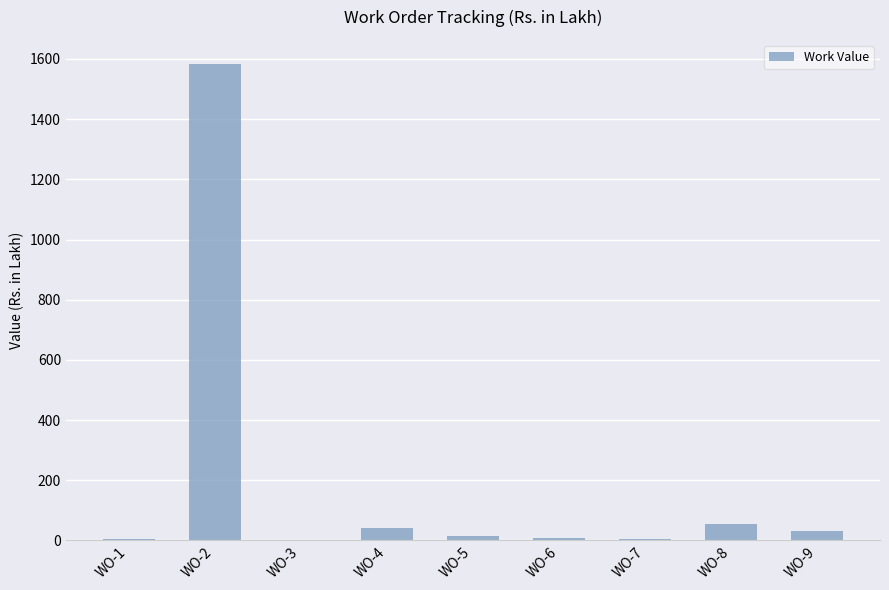

What is the greatest value displayed?

1584.1